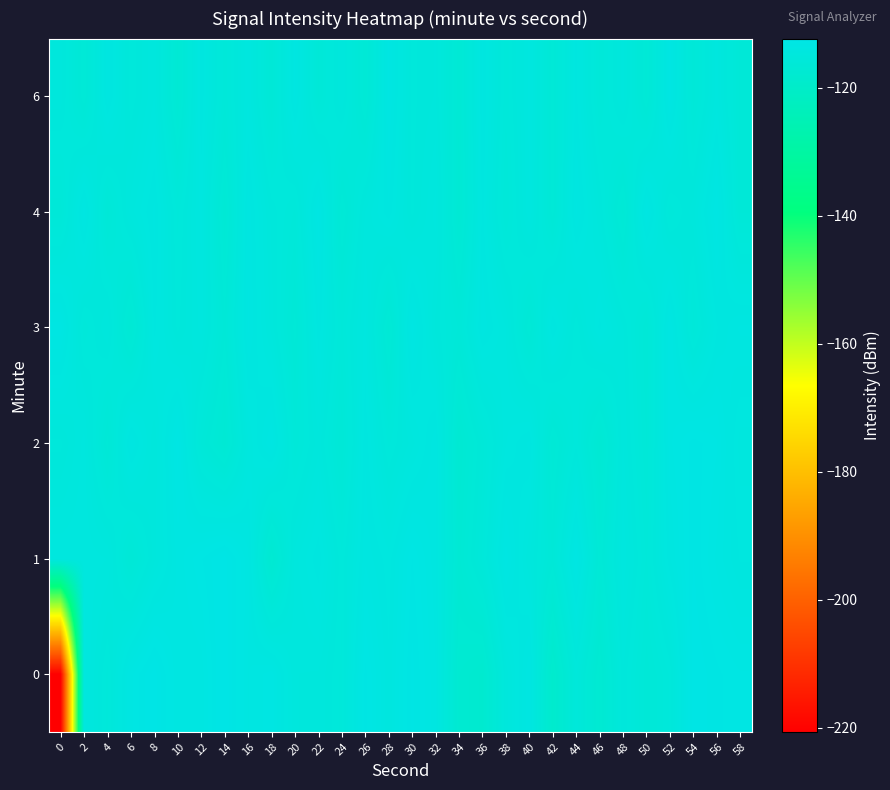

At which category is the sum across all series the highest?

56